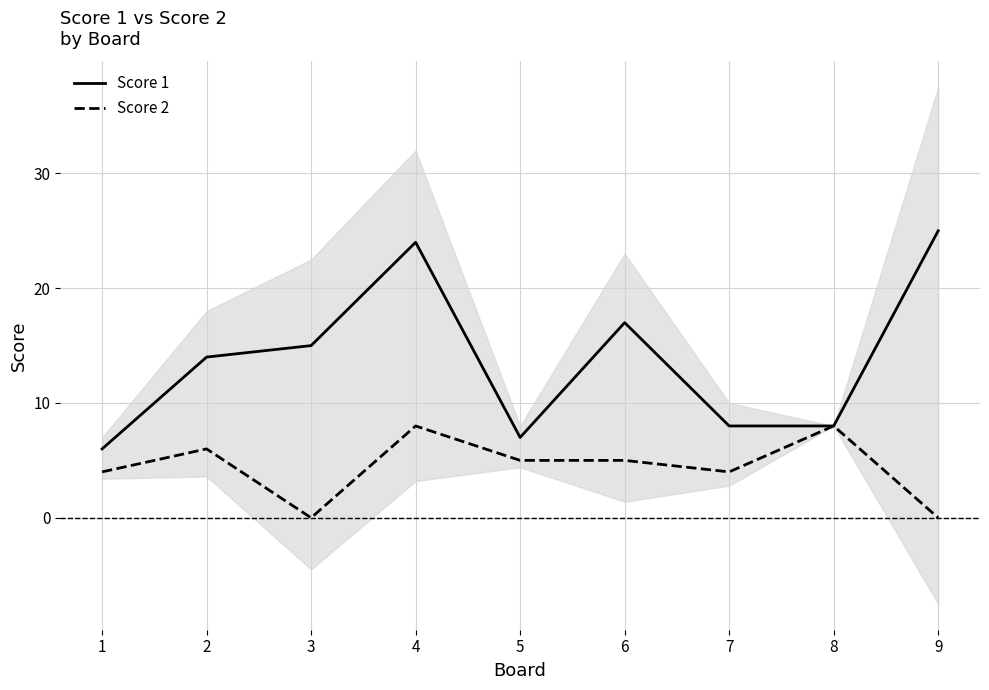

How many categories are shown in the chart?

9